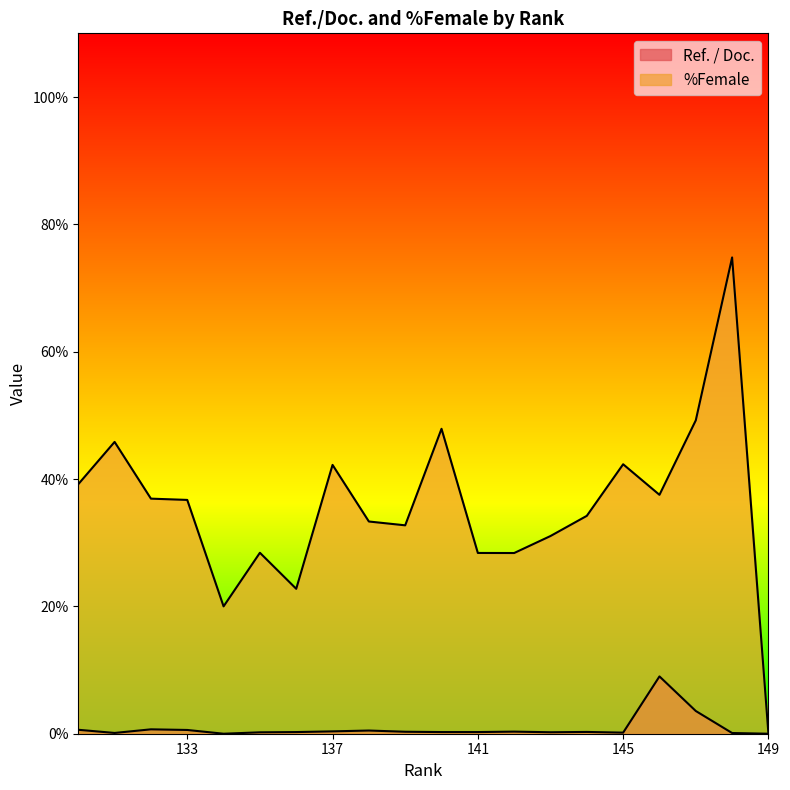

What is the spread (max minus min) of values at 144?

33.9